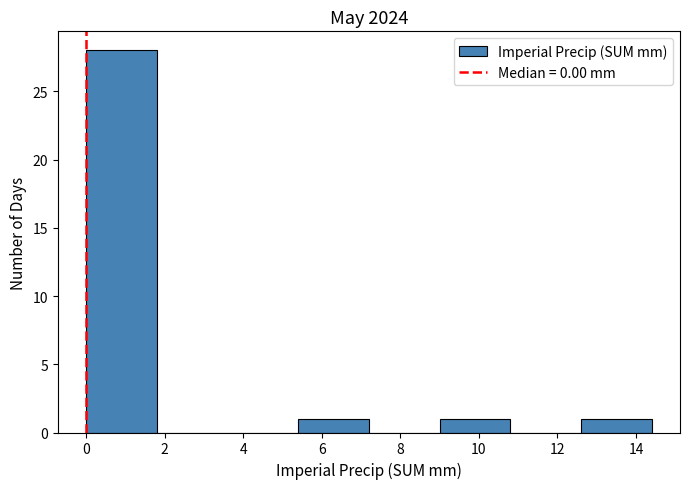

Reading left to right, transcribe this chart: for each bar, give the range it covers on the x-axis and its height. The values are not printed on the chart, so give them approximately, as read against the axis.

0.0 to 1.8: 28
1.8 to 3.6: 0
3.6 to 5.4: 0
5.4 to 7.2: 1
7.2 to 9.0: 0
9.0 to 10.8: 1
10.8 to 12.6: 0
12.6 to 14.4: 1